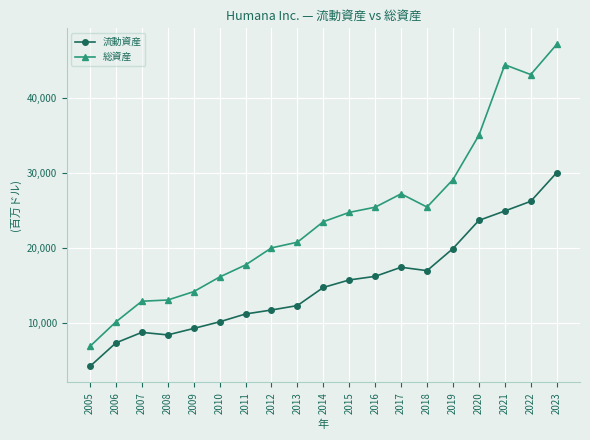

At how many categories does at least one series exceed 35416?

3